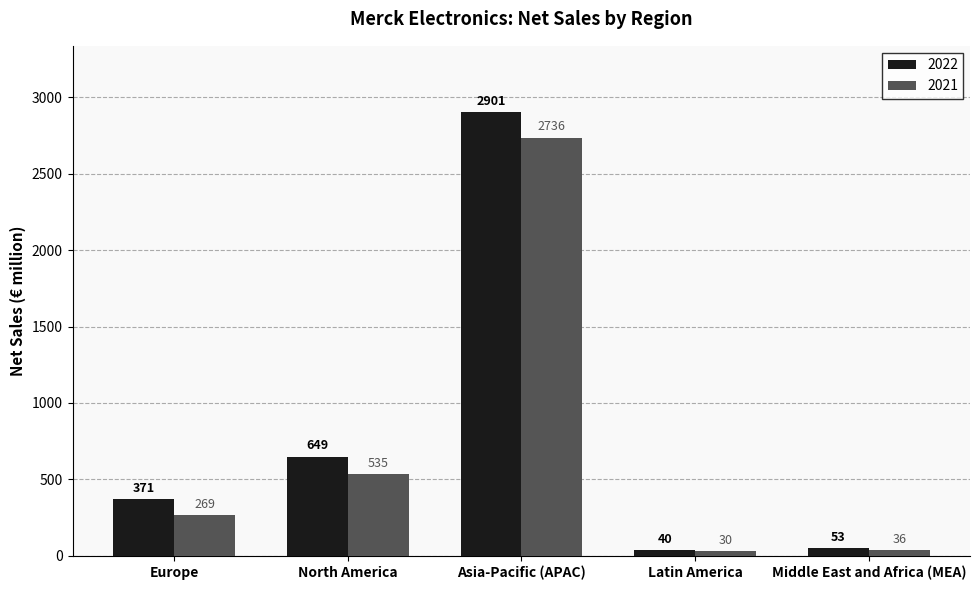

Which series has the largest range (max minus min)?

2022